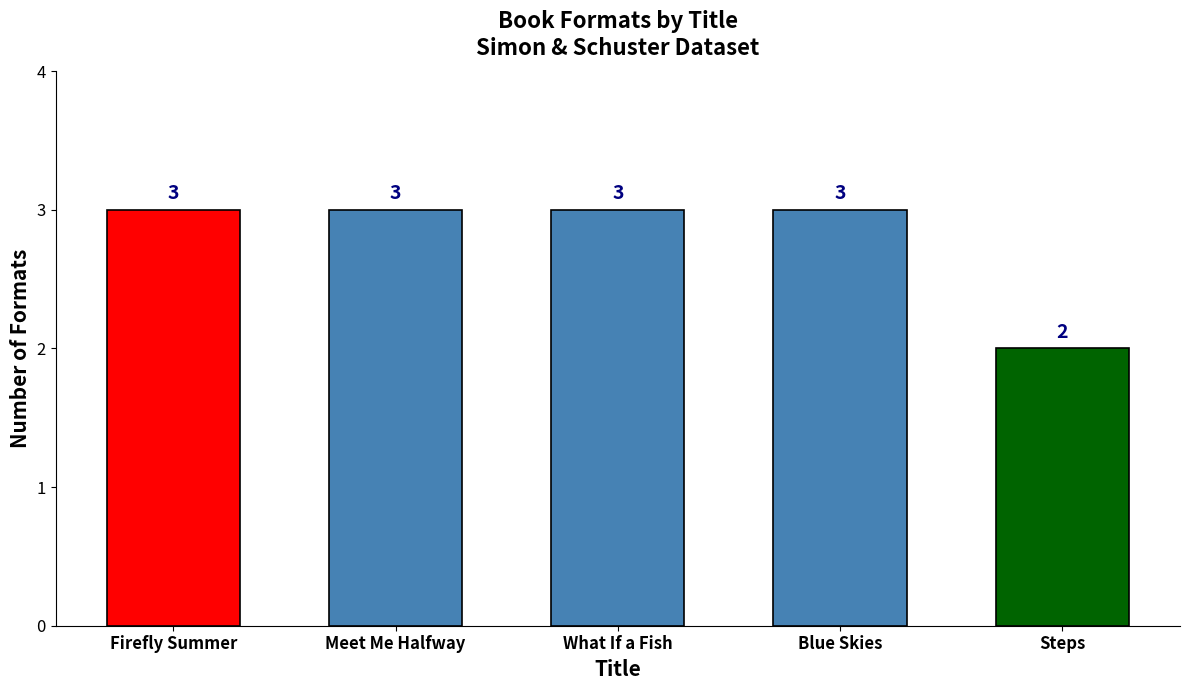

Read the value at Steps.

2